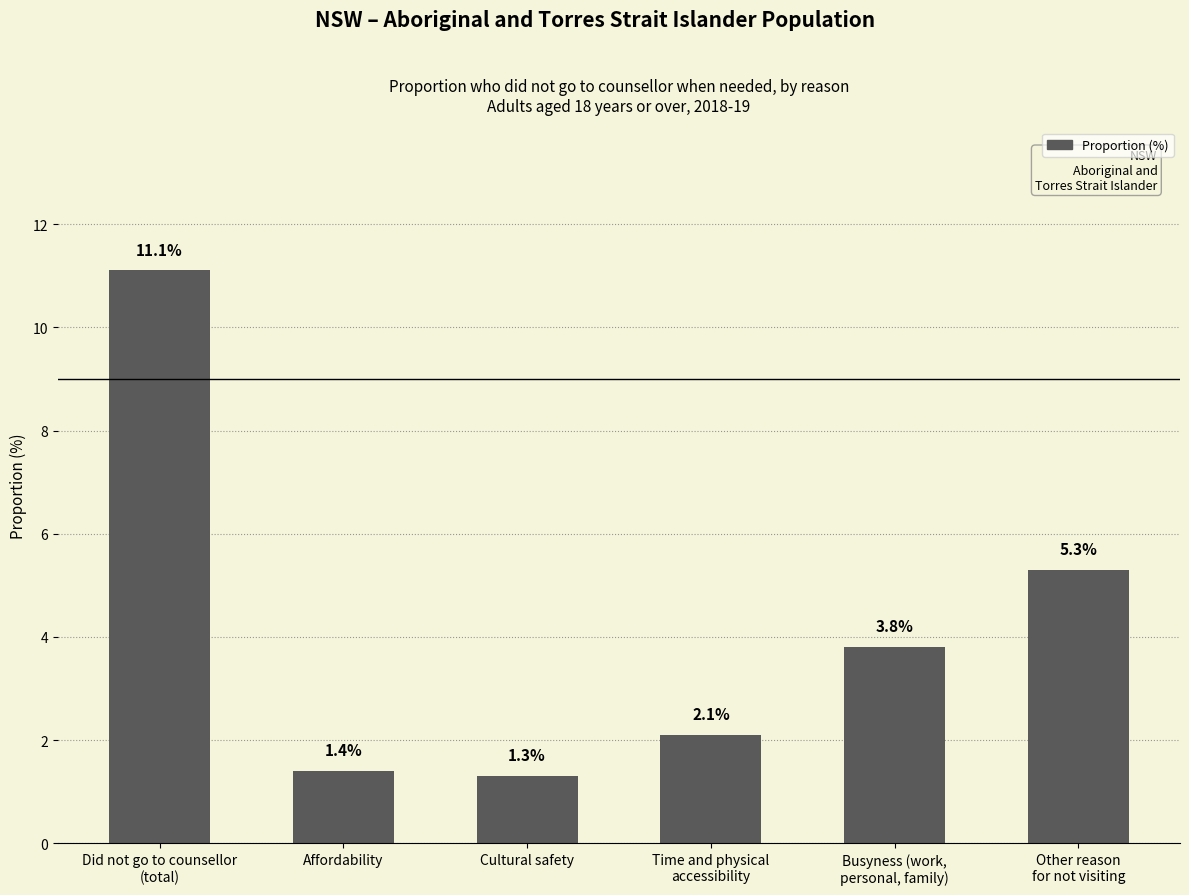

What is the maximum value shown in the chart?

11.1